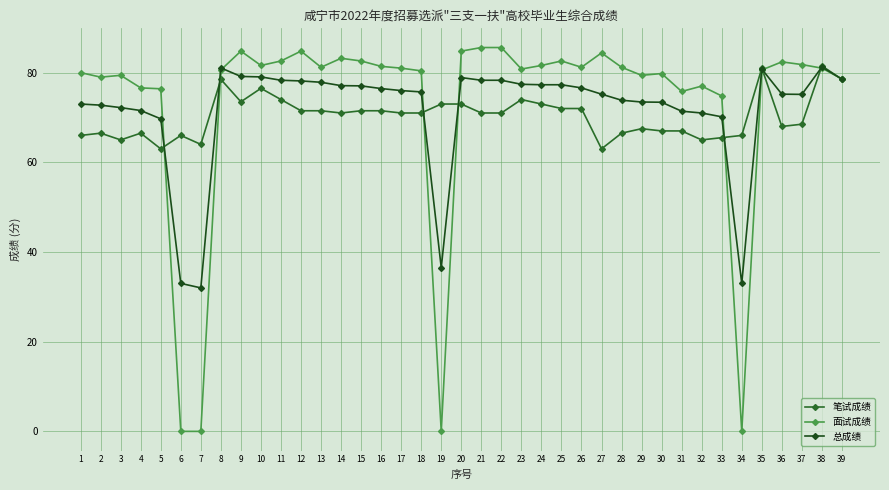

At how many categories does at least one series exceed 4?

39